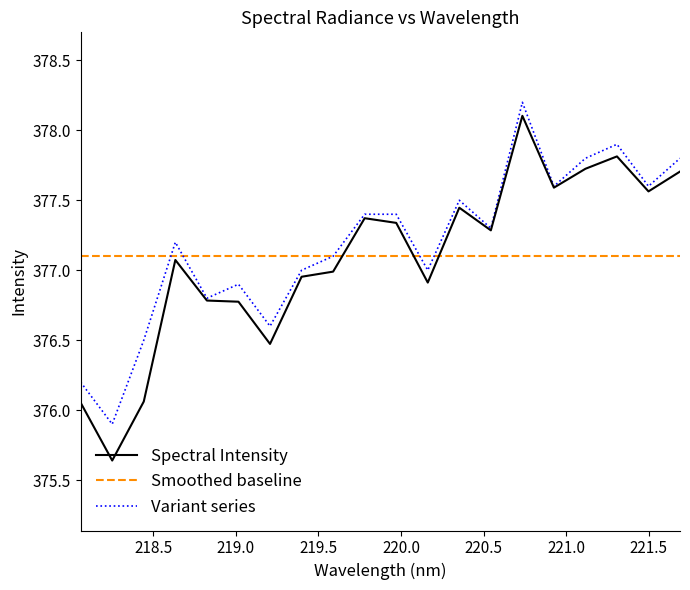

How many categories are shown in the chart?

20